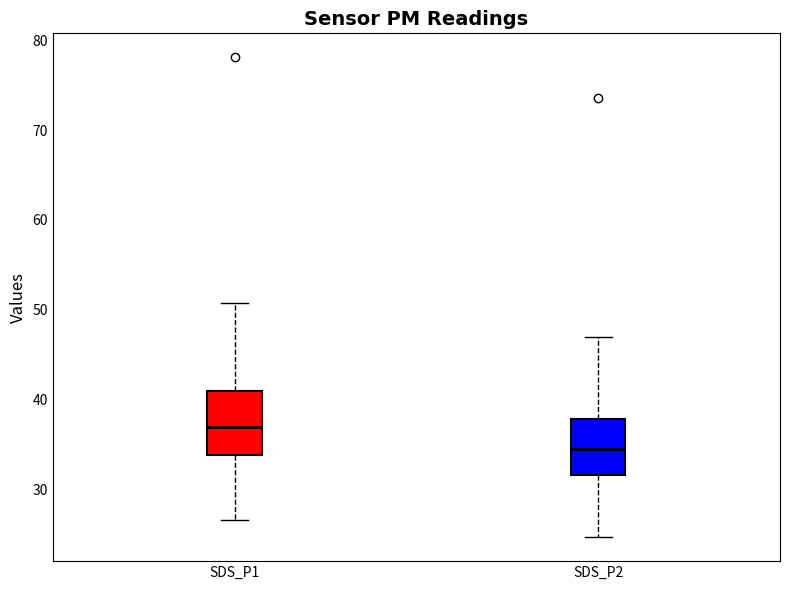

Reading left to right, read every box against the y-axis: the position of its median line, the range the box covers, and the ends of its whiskers. The values are not printed on the chart, so give them approximately, as read against the axis.

SDS_P1: median 37, box 34 to 41, whiskers 27 to 51
SDS_P2: median 35, box 32 to 38, whiskers 25 to 47